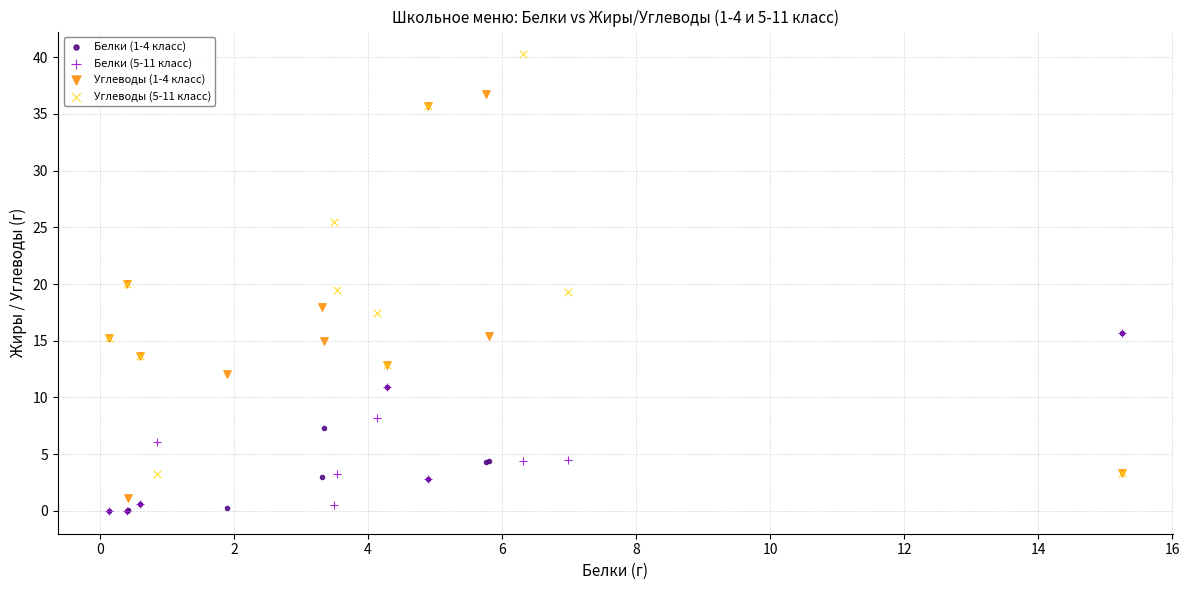

Which series has the widest spread of Y values?

Углеводы (5-11 класс)